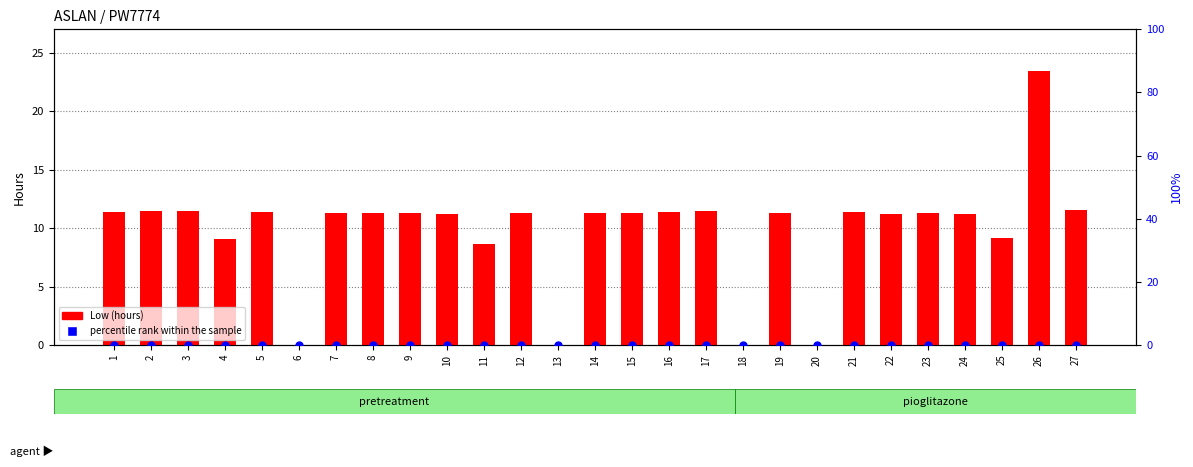

Which series has the largest Y range (max minus min)?

Low (hours)